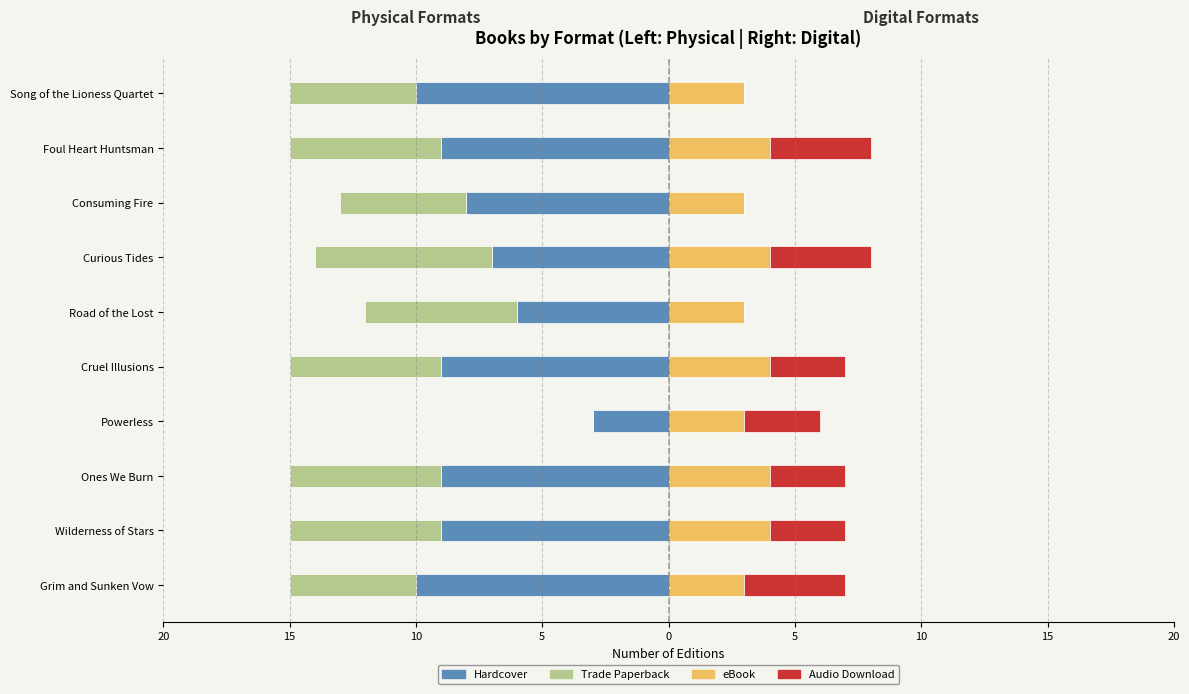

What is the difference between the maximum and second lowest values in the eBook series?

1